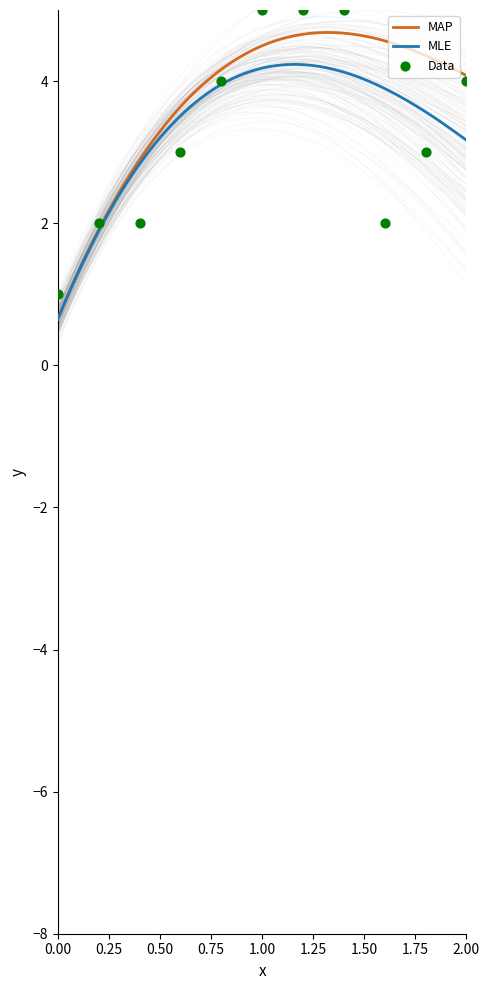

What is the lowest value of the MLE series?

0.7